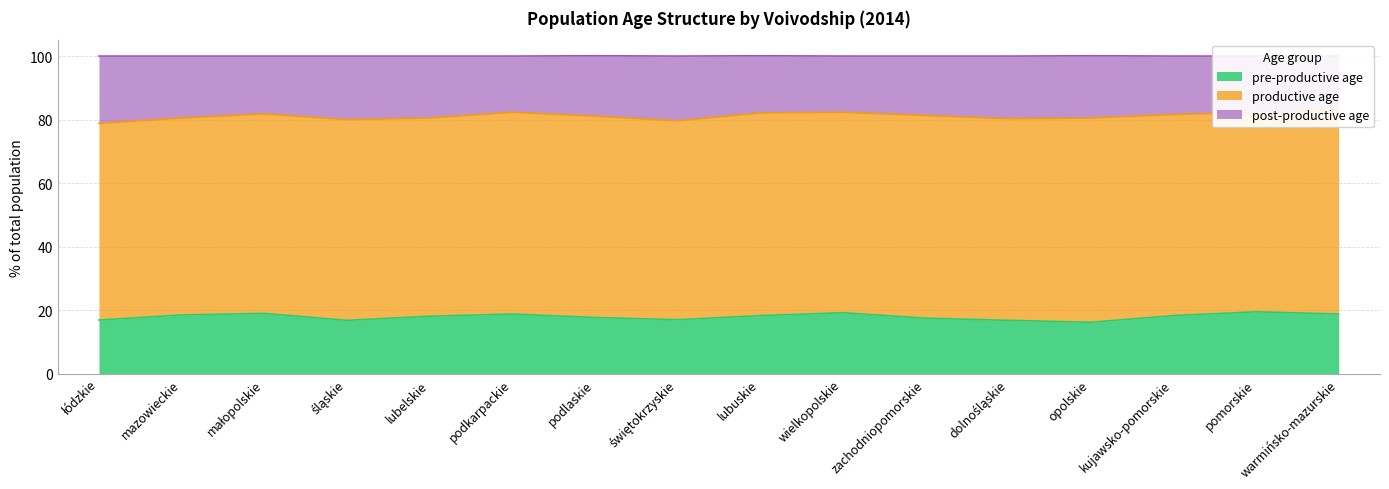

Is the value of pre-productive age at zachodniopomorskie greater than the value of post-productive age at opolskie?

No